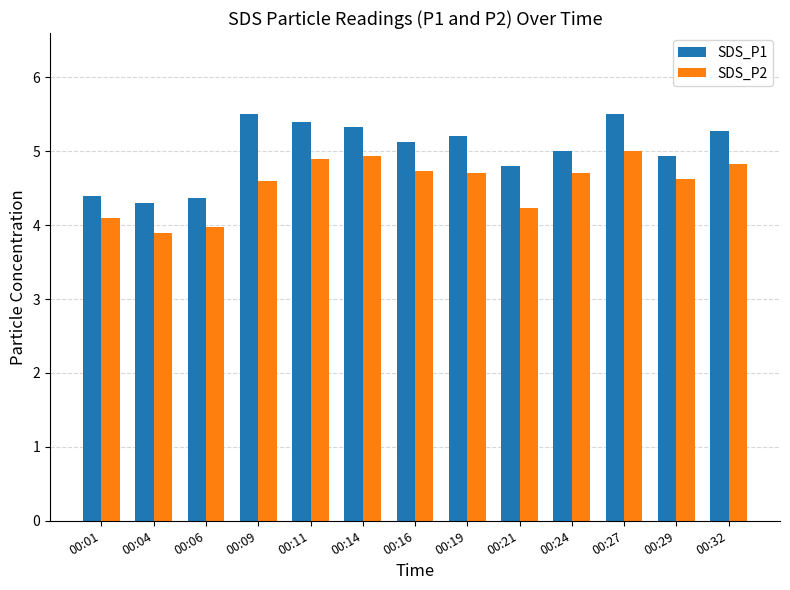

How many series are shown in this chart?

2